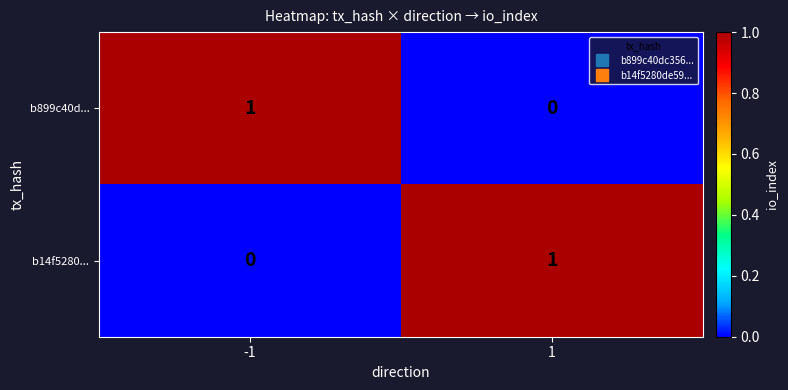

At 1, list the series in order from smallest to largest.

b899c40d..., b14f5280...